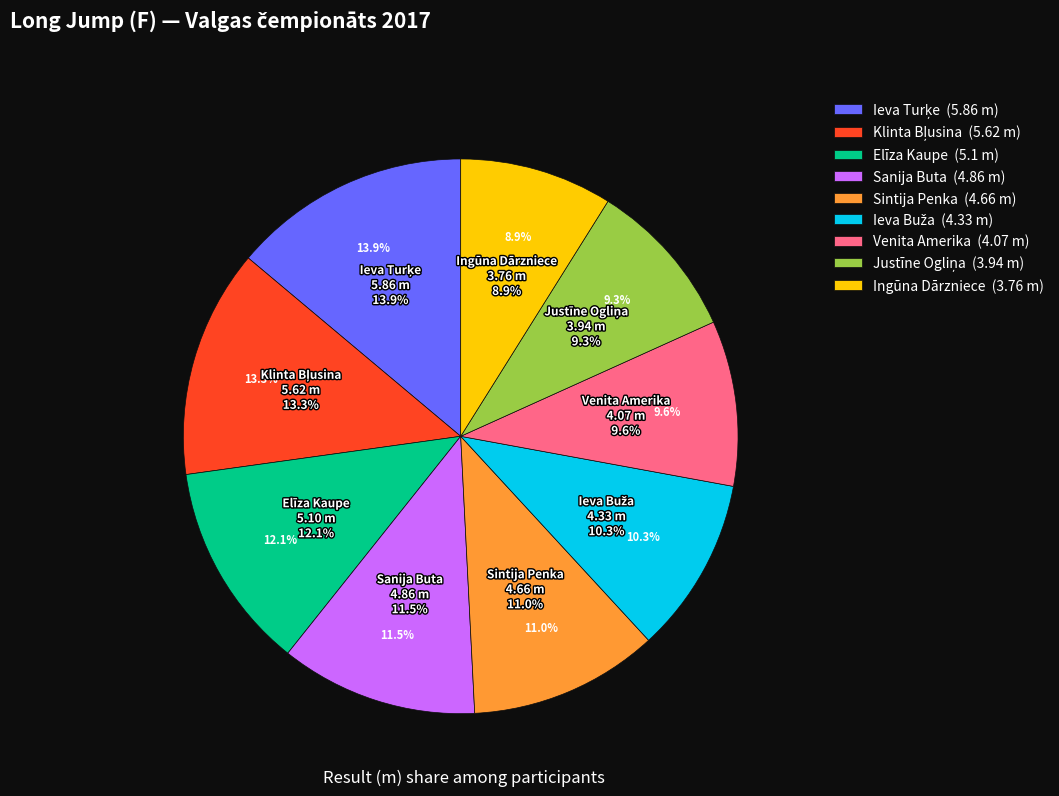

How many segments does this pie chart have?

9